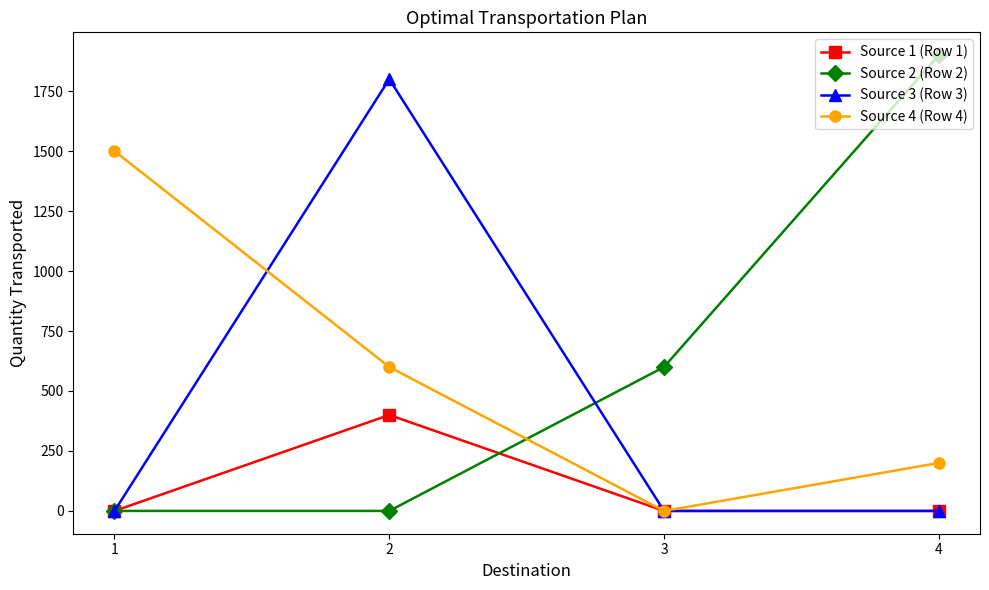

What is the difference between the maximum and minimum values in the Source 2 (Row 2) series?

1900